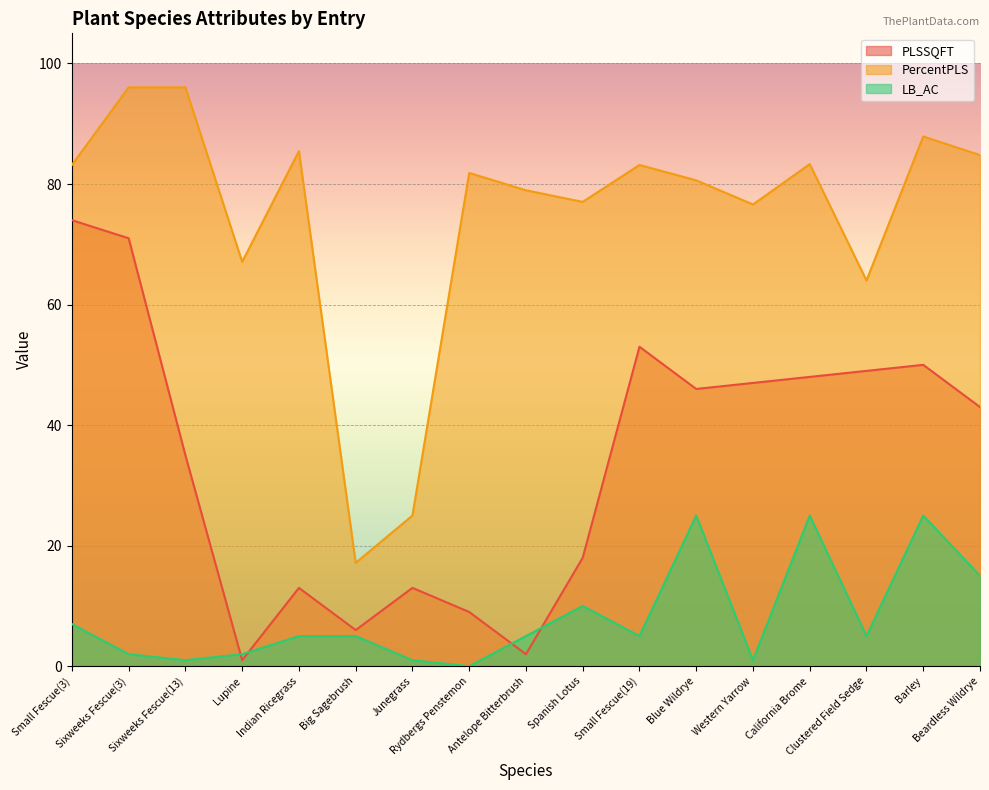

List the series in order of their overall mean, lowest first.

LB_AC, PLSSQFT, PercentPLS